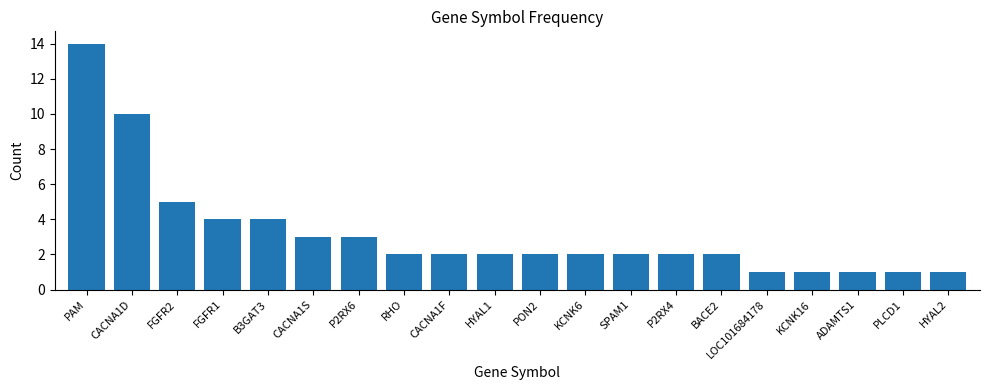

At which category does the chart reach its peak across all series?

PAM